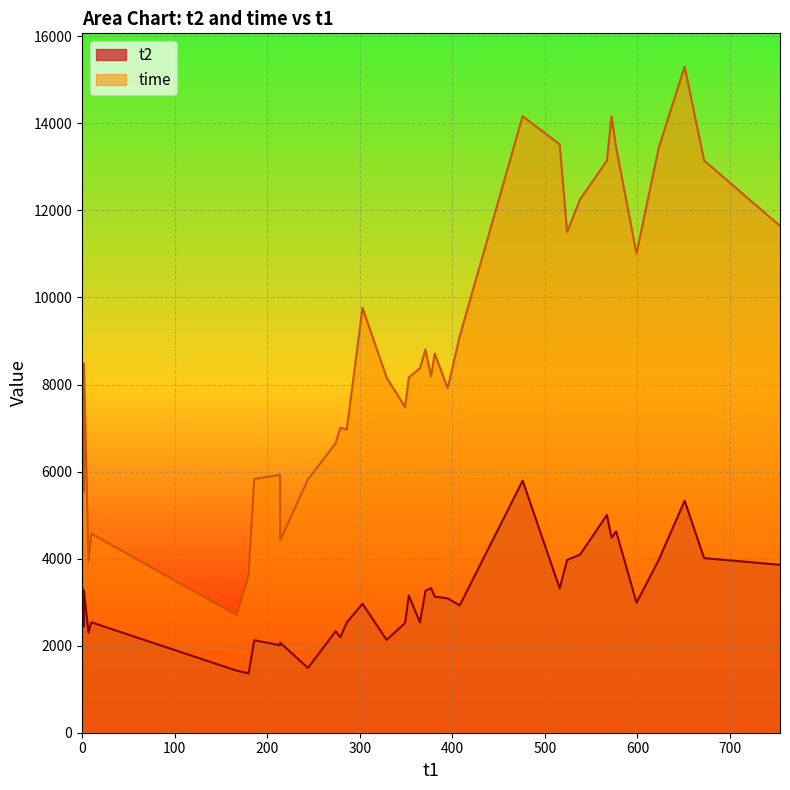

How many lines are shown in the chart?

2